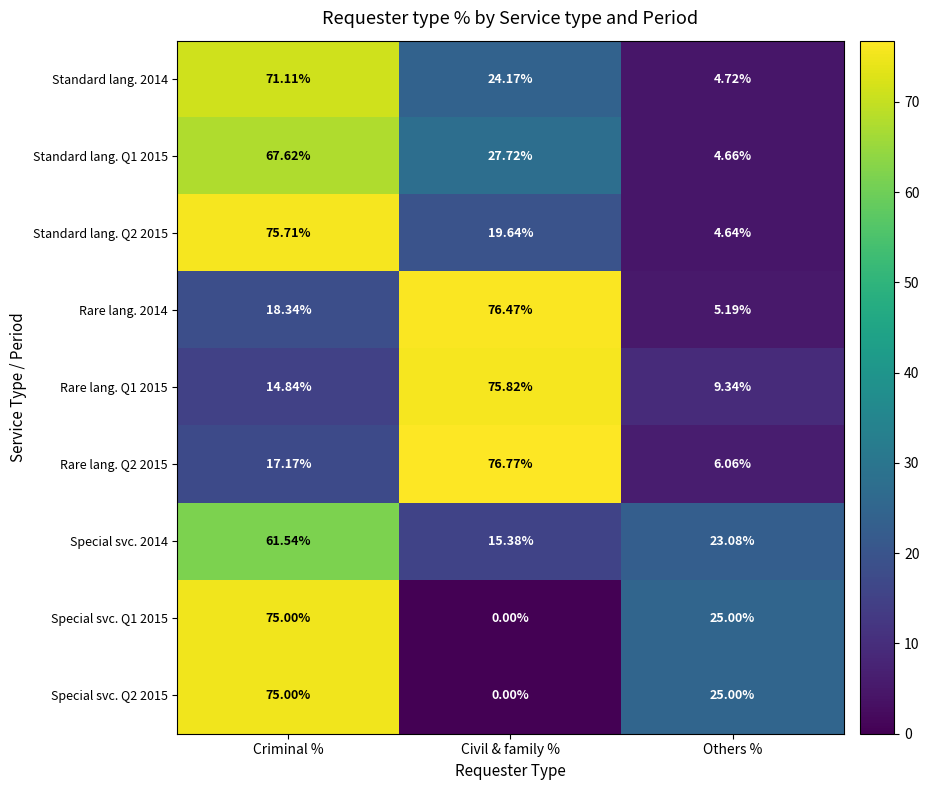

At which label is Rare lang. Q2 2015 closest to 41?

Criminal %